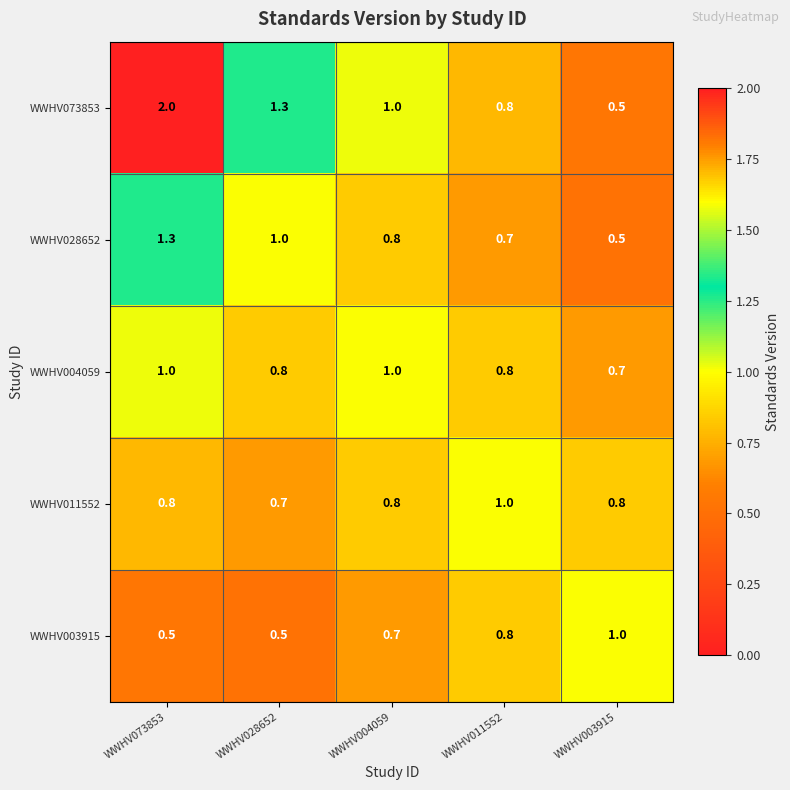

What is the spread (max minus min) of values at WWHV003915?

0.5